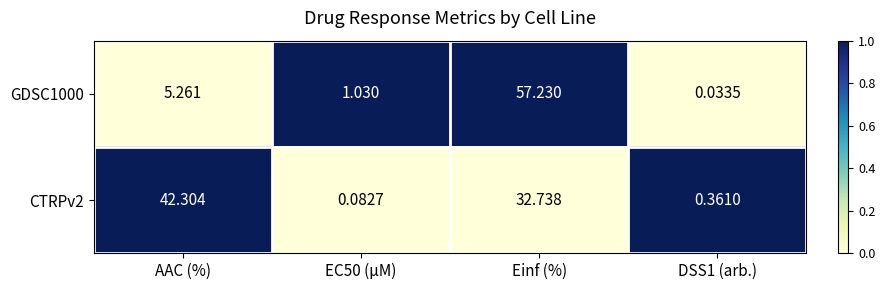

Rank the series at AAC (%) from lowest to highest value.

GDSC1000, CTRPv2